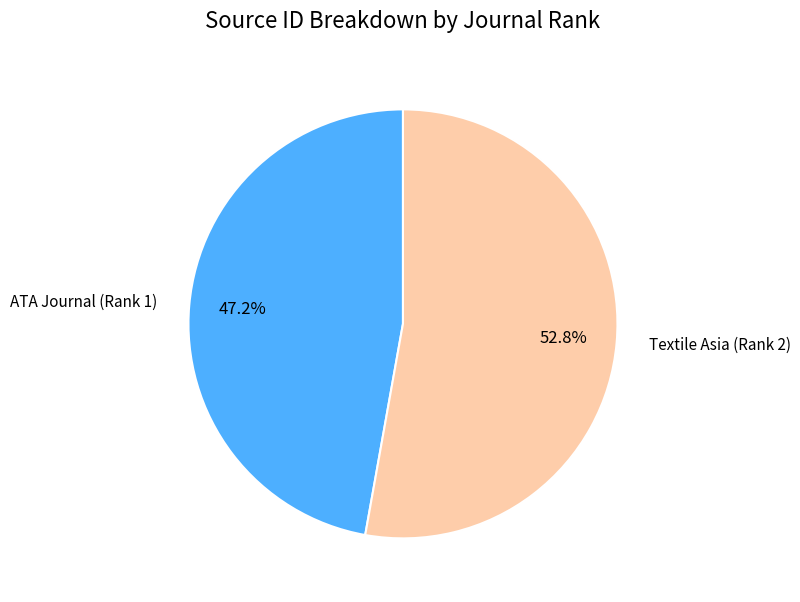

Which slice is the smallest?

ATA Journal (Rank 1)